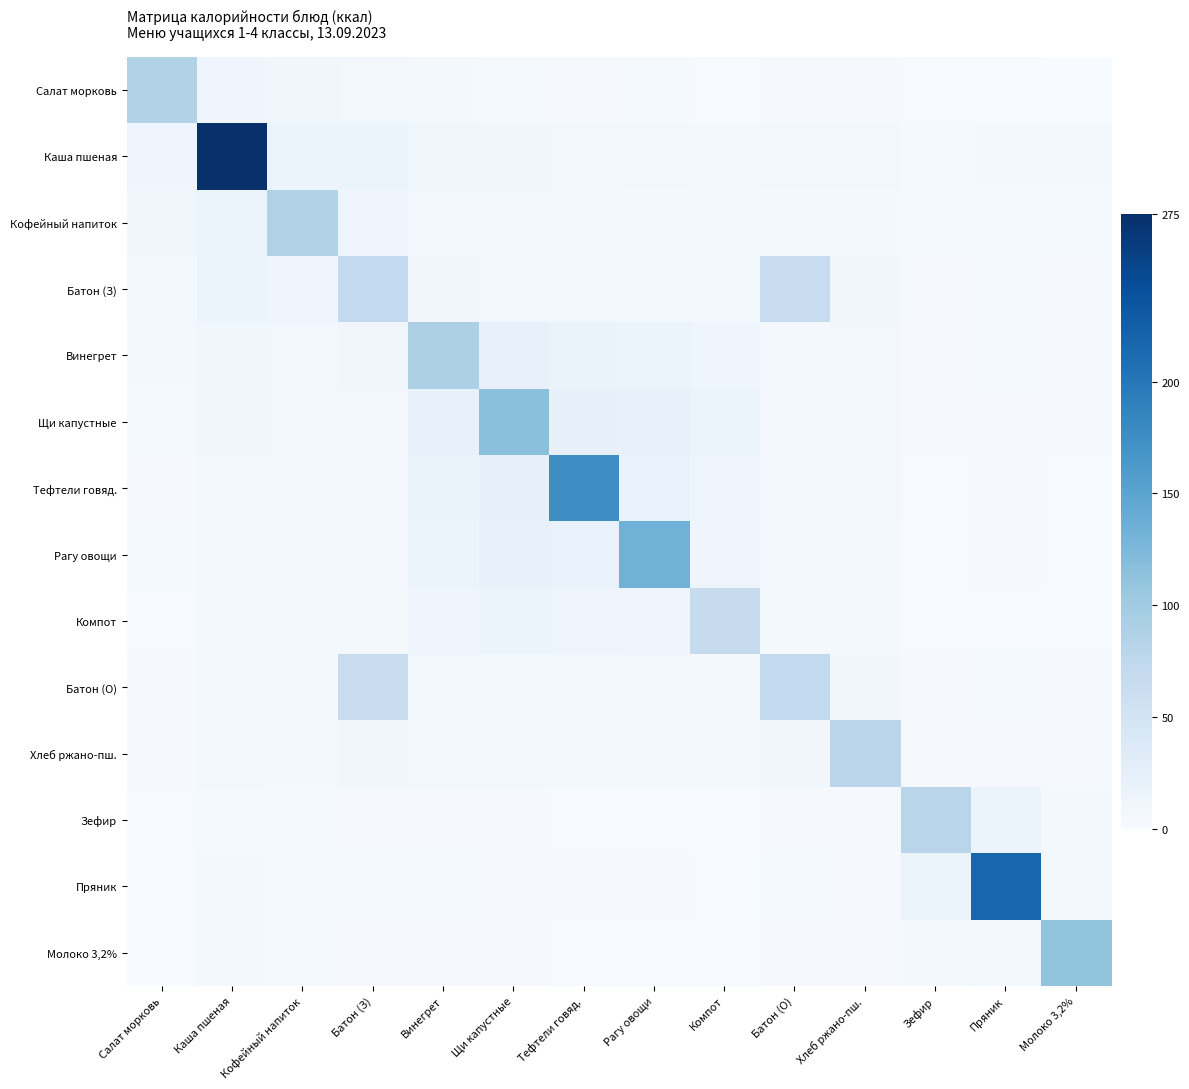

Reading left to right, extract all data points from this chart.

Салат морковь: Салат морковь=86.7	Каша пшеная=12.0	Кофейный напиток=10.0	Батон (З)=8.0	Винегрет=5.0	Щи капустные=4.0	Тефтели говяд.=3.0	Рагу овощи=3.5	Компот=2.0	Батон (О)=3.0	Хлеб ржано-пш.=2.5	Зефир=1.5	Пряник=2.0	Молоко 3,2%=1.0
Каша пшеная: Салат морковь=12.0	Каша пшеная=274.9	Кофейный напиток=15.0	Батон (З)=14.0	Винегрет=10.0	Щи капустные=9.0	Тефтели говяд.=8.0	Рагу овощи=7.5	Компот=6.0	Батон (О)=7.0	Хлеб ржано-пш.=6.5	Зефир=4.0	Пряник=5.0	Молоко 3,2%=4.5
Кофейный напиток: Салат морковь=10.0	Каша пшеная=15.0	Кофейный напиток=86.0	Батон (З)=12.0	Винегрет=8.0	Щи капустные=7.0	Тефтели говяд.=6.5	Рагу овощи=6.0	Компот=5.0	Батон (О)=6.0	Хлеб ржано-пш.=5.5	Зефир=3.5	Пряник=4.0	Молоко 3,2%=4.0
Батон (З): Салат морковь=8.0	Каша пшеная=14.0	Кофейный напиток=12.0	Батон (З)=71.2	Винегрет=9.0	Щи капустные=8.0	Тефтели говяд.=7.5	Рагу овощи=7.0	Компот=5.5	Батон (О)=65.0	Хлеб ржано-пш.=10.0	Зефир=3.0	Пряник=3.5	Молоко 3,2%=3.0
Винегрет: Салат морковь=5.0	Каша пшеная=10.0	Кофейный напиток=8.0	Батон (З)=9.0	Винегрет=89.5	Щи капустные=20.0	Тефтели говяд.=18.0	Рагу овощи=17.0	Компот=12.0	Батон (О)=8.0	Хлеб ржано-пш.=7.5	Зефир=3.0	Пряник=3.5	Молоко 3,2%=3.0
Щи капустные: Салат морковь=4.0	Каша пшеная=9.0	Кофейный напиток=7.0	Батон (З)=8.0	Винегрет=20.0	Щи капустные=115.3	Тефтели говяд.=22.0	Рагу овощи=20.0	Компот=14.0	Батон (О)=7.5	Хлеб ржано-пш.=7.0	Зефир=2.5	Пряник=3.0	Молоко 3,2%=2.5
Тефтели говяд.: Салат морковь=3.0	Каша пшеная=8.0	Кофейный напиток=6.5	Батон (З)=7.5	Винегрет=18.0	Щи капустные=22.0	Тефтели говяд.=175.5	Рагу овощи=19.0	Компот=13.0	Батон (О)=7.0	Хлеб ржано-пш.=6.5	Зефир=2.0	Пряник=2.5	Молоко 3,2%=2.0
Рагу овощи: Салат морковь=3.5	Каша пшеная=7.5	Кофейный напиток=6.0	Батон (З)=7.0	Винегрет=17.0	Щи капустные=20.0	Тефтели говяд.=19.0	Рагу овощи=133.3	Компот=12.0	Батон (О)=6.5	Хлеб ржано-пш.=6.0	Зефир=2.0	Пряник=2.5	Молоко 3,2%=2.0
Компот: Салат морковь=2.0	Каша пшеная=6.0	Кофейный напиток=5.0	Батон (З)=5.5	Винегрет=12.0	Щи капустные=14.0	Тефтели говяд.=13.0	Рагу овощи=12.0	Компот=66.9	Батон (О)=5.5	Хлеб ржано-пш.=5.0	Зефир=1.5	Пряник=2.0	Молоко 3,2%=1.5
Батон (О): Салат морковь=3.0	Каша пшеная=7.0	Кофейный напиток=6.0	Батон (З)=65.0	Винегрет=8.0	Щи капустные=7.5	Тефтели говяд.=7.0	Рагу овощи=6.5	Компот=5.5	Батон (О)=71.2	Хлеб ржано-пш.=9.5	Зефир=3.0	Пряник=3.5	Молоко 3,2%=3.0
Хлеб ржано-пш.: Салат морковь=2.5	Каша пшеная=6.5	Кофейный напиток=5.5	Батон (З)=10.0	Винегрет=7.5	Щи капустные=7.0	Тефтели говяд.=6.5	Рагу овощи=6.0	Компот=5.0	Батон (О)=9.5	Хлеб ржано-пш.=78.2	Зефир=2.5	Пряник=3.0	Молоко 3,2%=2.5
Зефир: Салат морковь=1.5	Каша пшеная=4.0	Кофейный напиток=3.5	Батон (З)=3.0	Винегрет=3.0	Щи капустные=2.5	Тефтели говяд.=2.0	Рагу овощи=2.0	Компот=1.5	Батон (О)=3.0	Хлеб ржано-пш.=2.5	Зефир=80.5	Пряник=15.0	Молоко 3,2%=5.0
Пряник: Салат морковь=2.0	Каша пшеная=5.0	Кофейный напиток=4.0	Батон (З)=3.5	Винегрет=3.5	Щи капустные=3.0	Тефтели говяд.=2.5	Рагу овощи=2.5	Компот=2.0	Батон (О)=3.5	Хлеб ржано-пш.=3.0	Зефир=15.0	Пряник=217.4	Молоко 3,2%=8.0
Молоко 3,2%: Салат морковь=1.0	Каша пшеная=4.5	Кофейный напиток=4.0	Батон (З)=3.0	Винегрет=3.0	Щи капустные=2.5	Тефтели говяд.=2.0	Рагу овощи=2.0	Компот=1.5	Батон (О)=3.0	Хлеб ржано-пш.=2.5	Зефир=5.0	Пряник=8.0	Молоко 3,2%=109.6